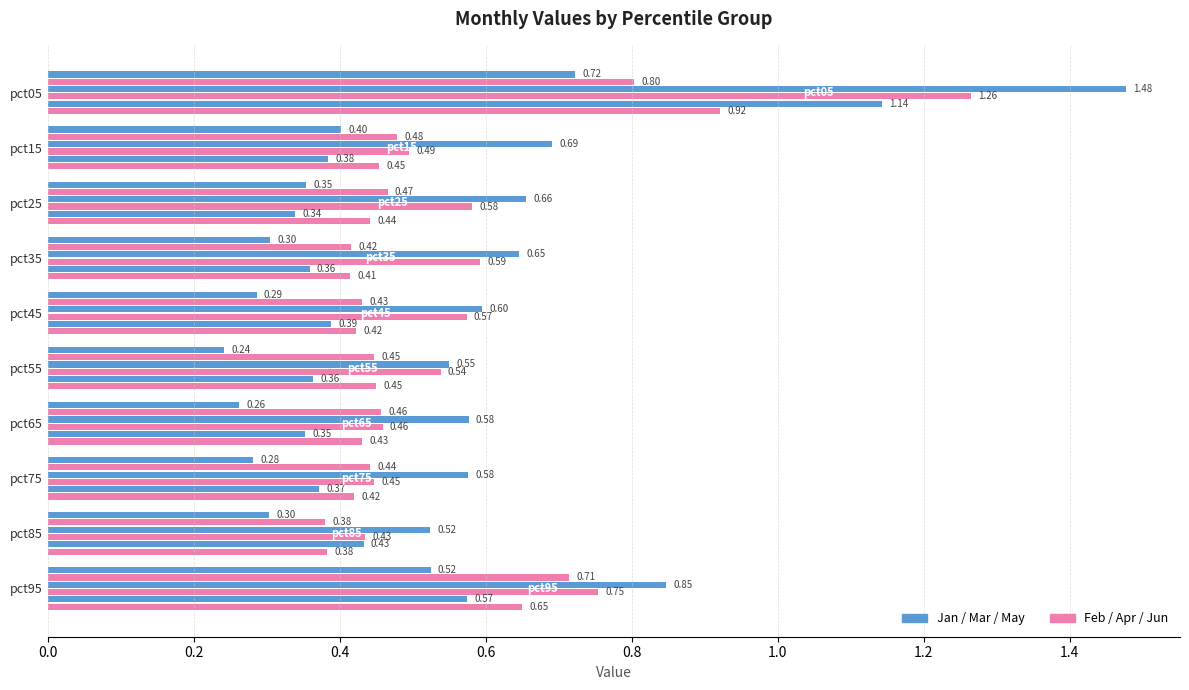

How many series are shown in this chart?

6